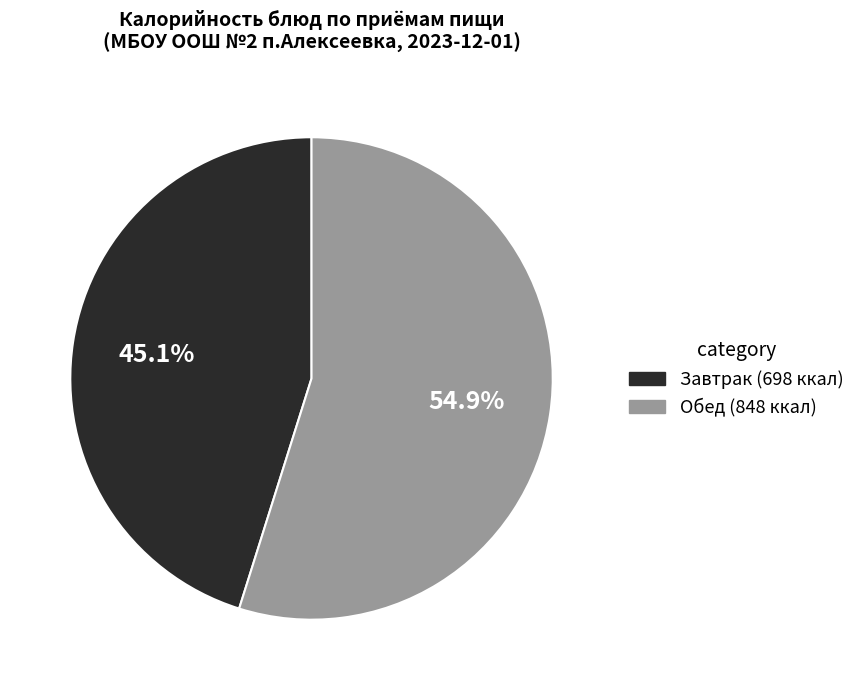

What percentage is NOT represented by Обед?

45.1%